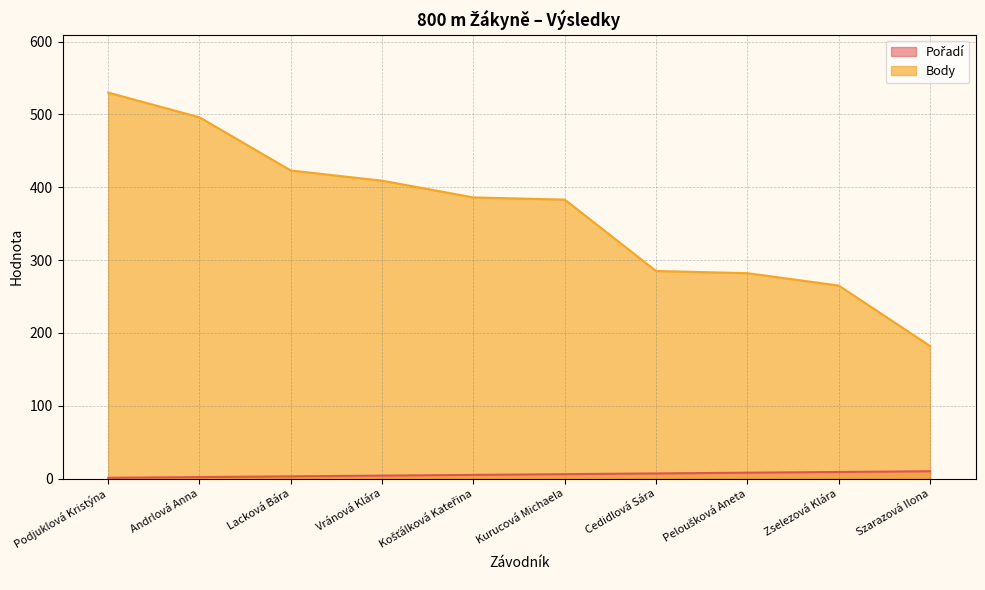

The value of Body at Podjuklová Kristýna is 774. True or false?

False